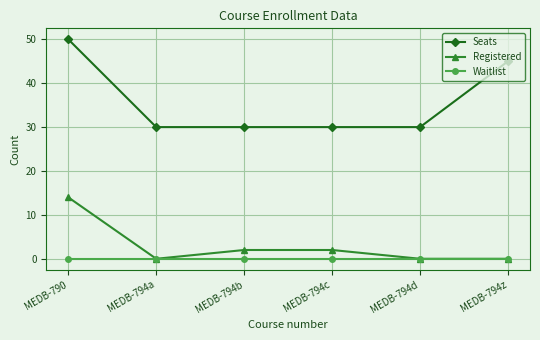

True or false: Seats and Waitlist intersect in this chart.

False